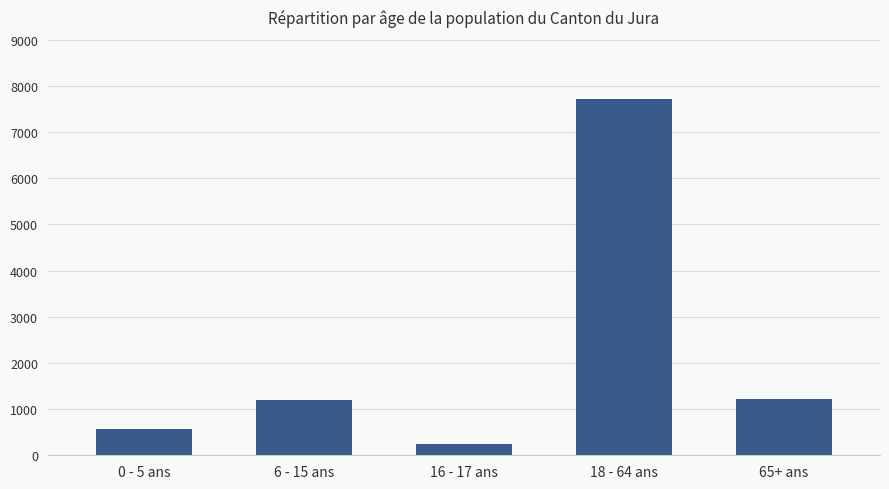

What is the value of the 1st bar from the left?

560